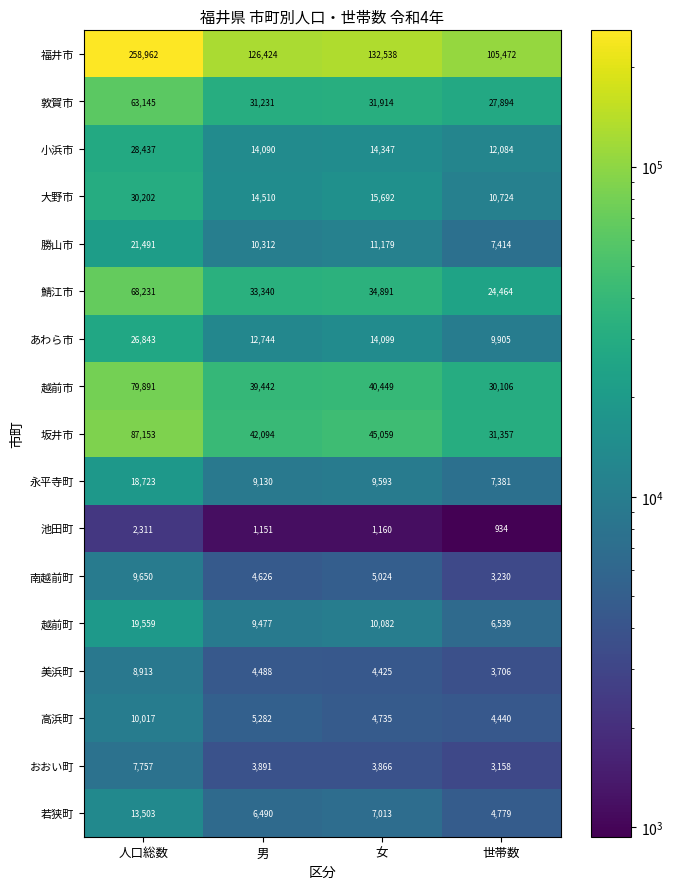

What is the average value of the 永平寺町 series?

11207